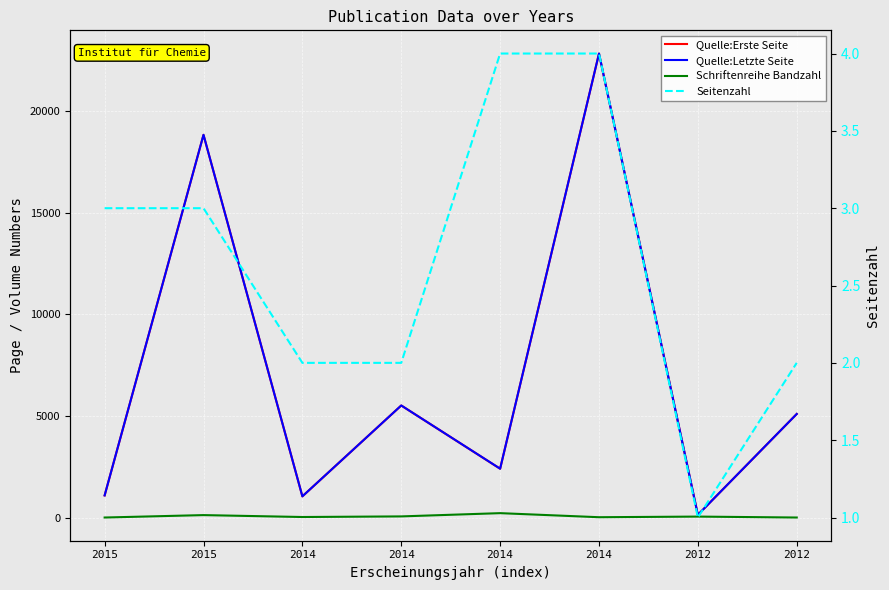

What value does the Quelle:Erste Seite series have at 2015?

18818